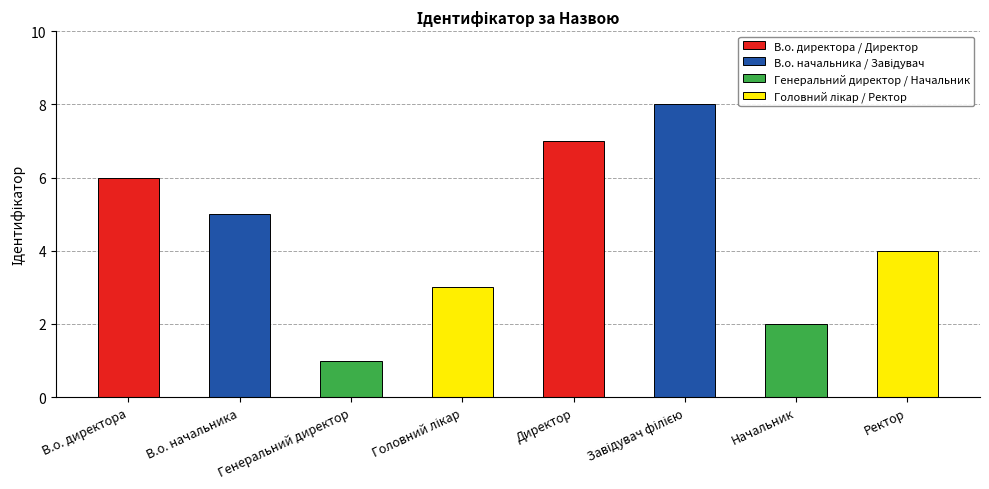

Read the value at Директор.

7